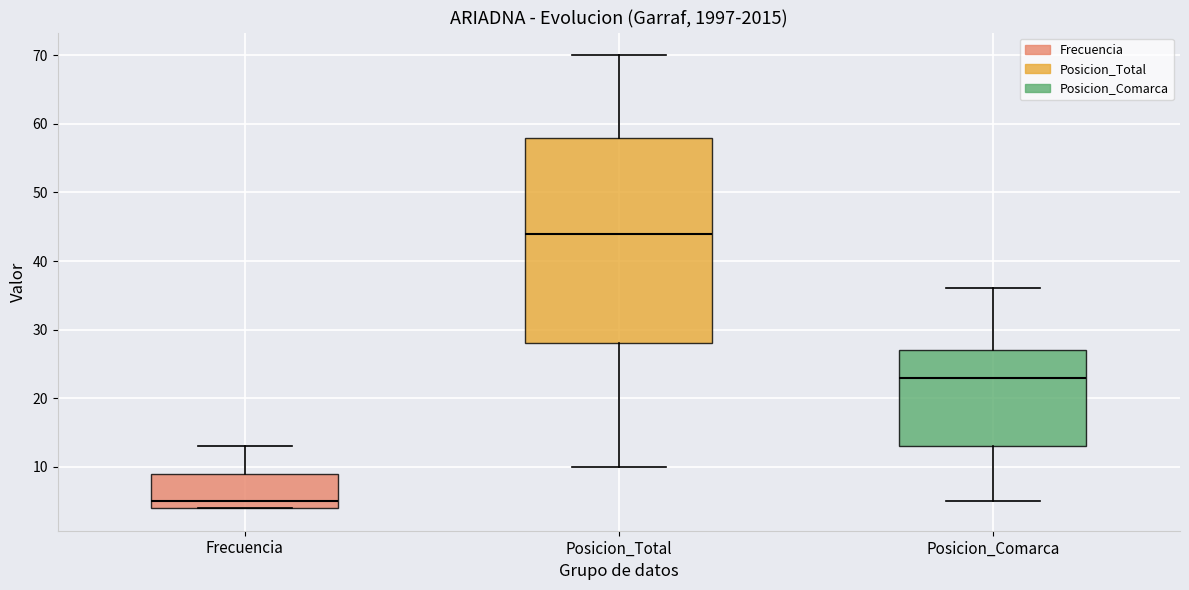

Which box's median line is the lowest?

Frecuencia